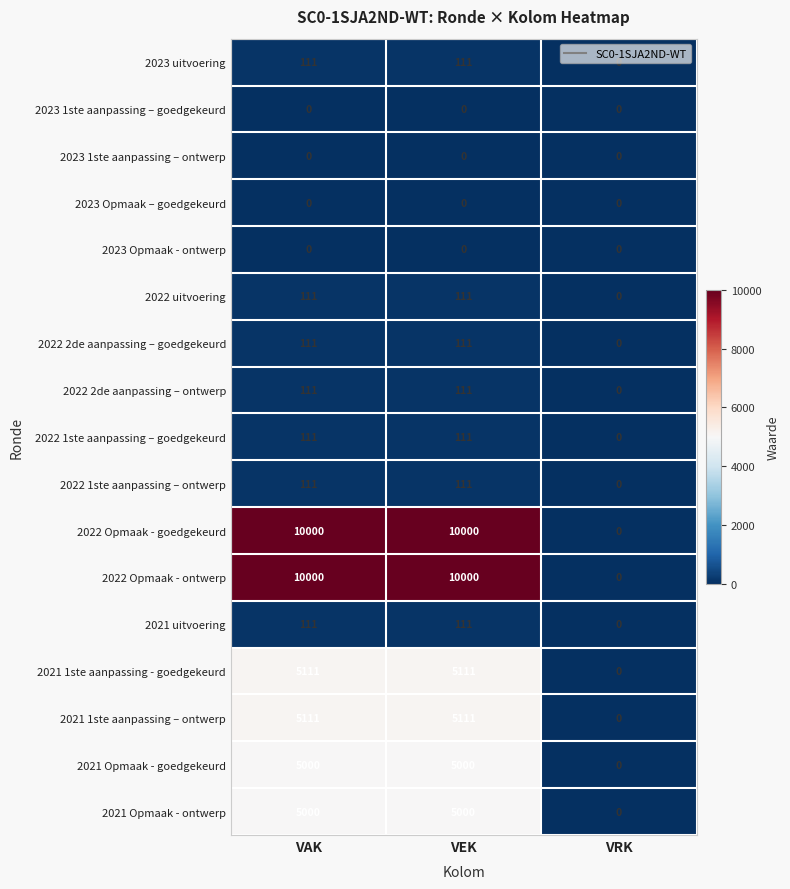

Which category has the lowest value in the 2021 Opmaak - ontwerp series?

VRK